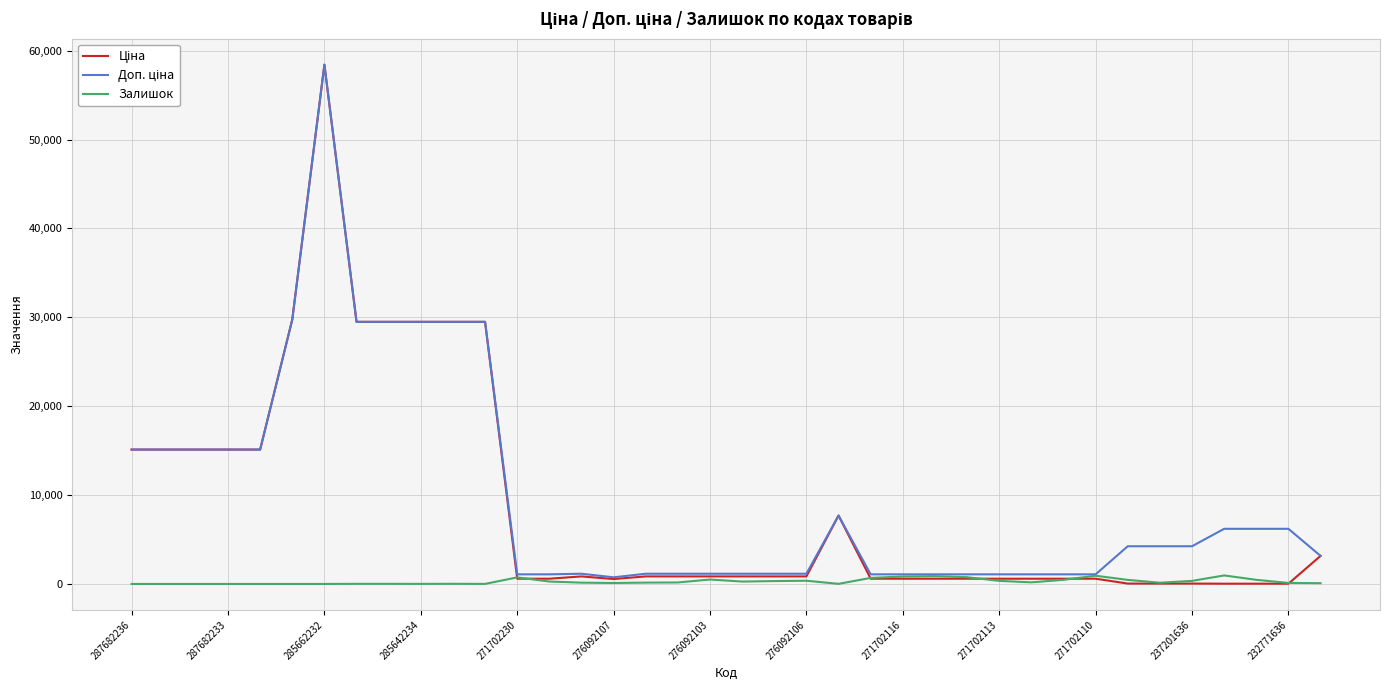

What is the maximum value shown in the chart?

58426.5